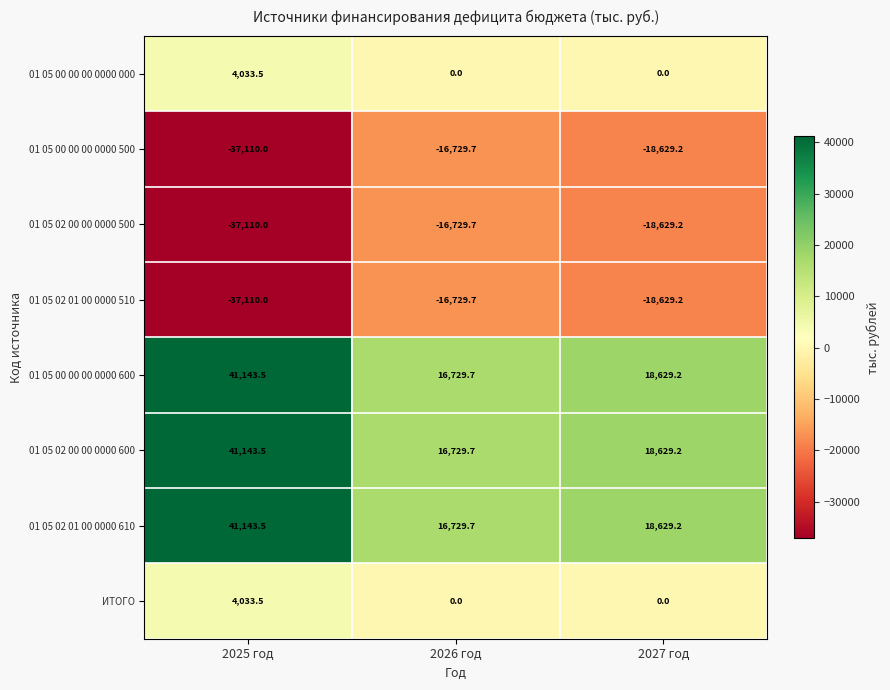

At which label is 01 05 02 00 00 0000 500 closest to -26919?

2027 год